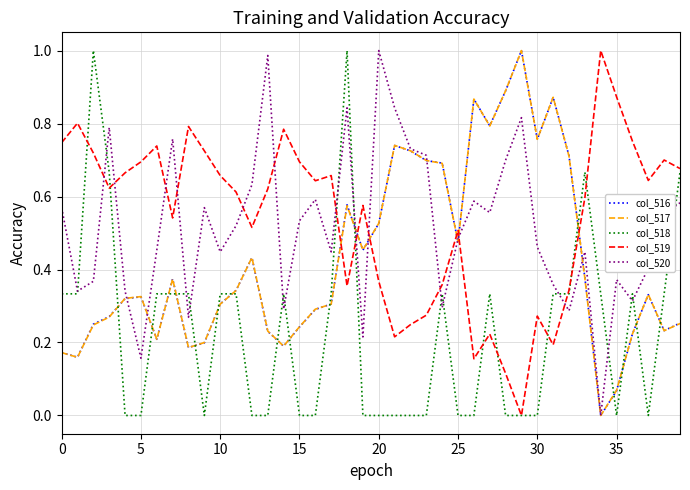

After their last crossing, which series has the higher values: col_517 or col_519?

col_519